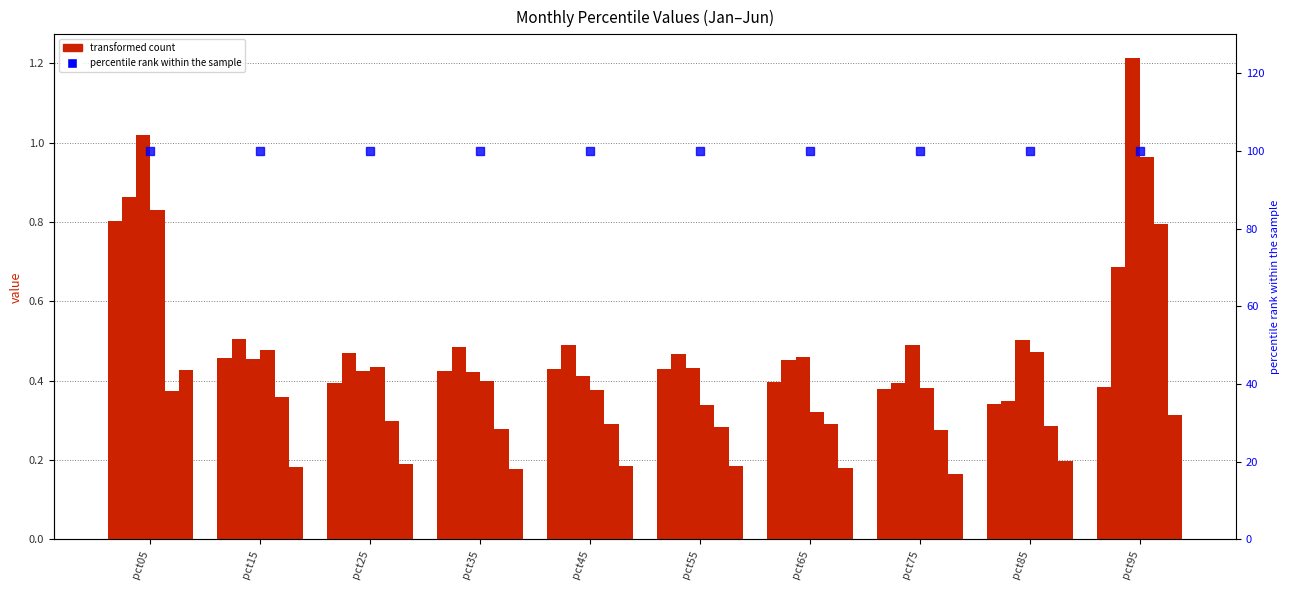

Which category has the highest value across all series?

pct95